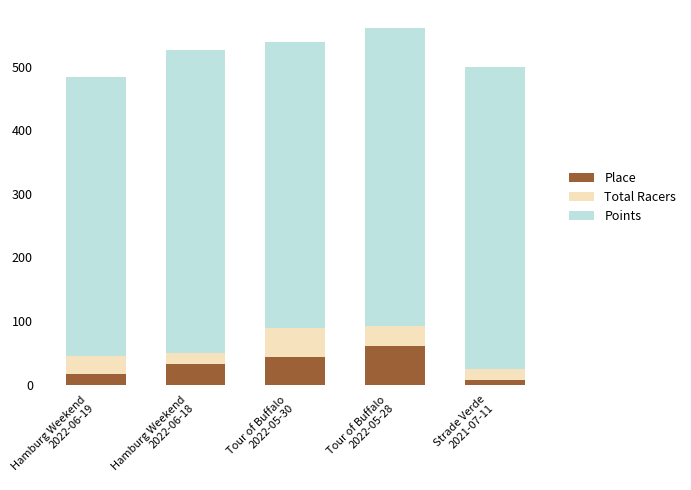

What is the highest value of the Place series?

60.0